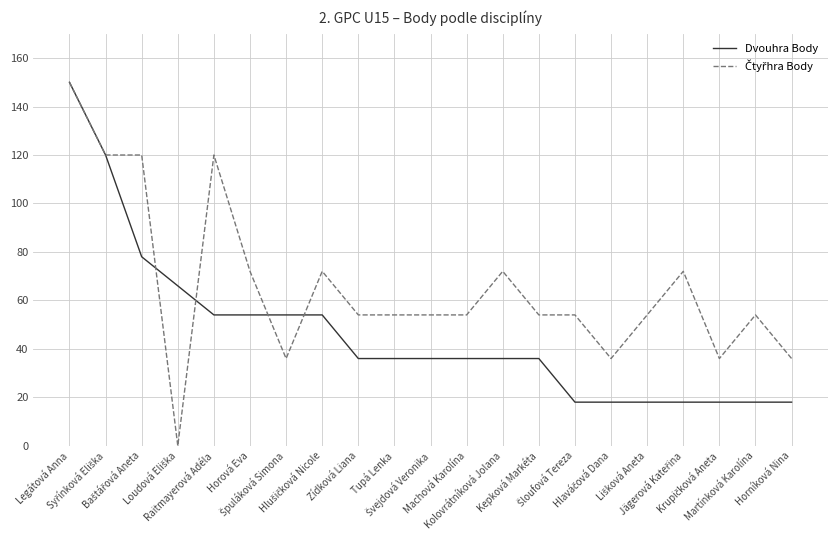

What is the highest value of the Dvouhra Body series?

150